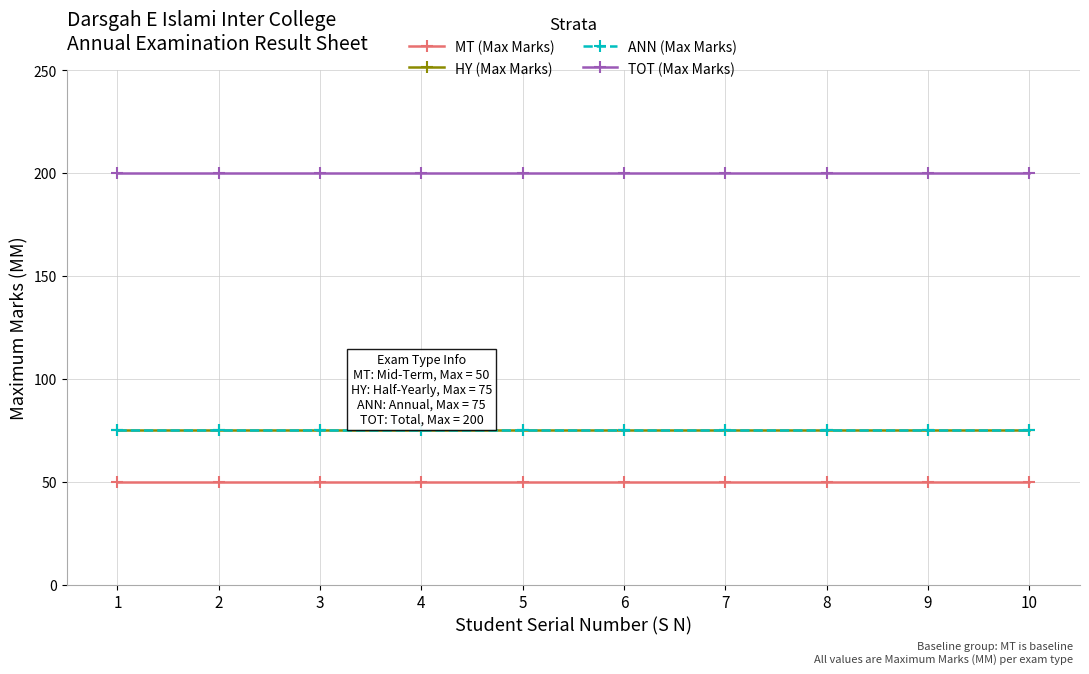

Which series has the widest spread of values?

MT (Max Marks)